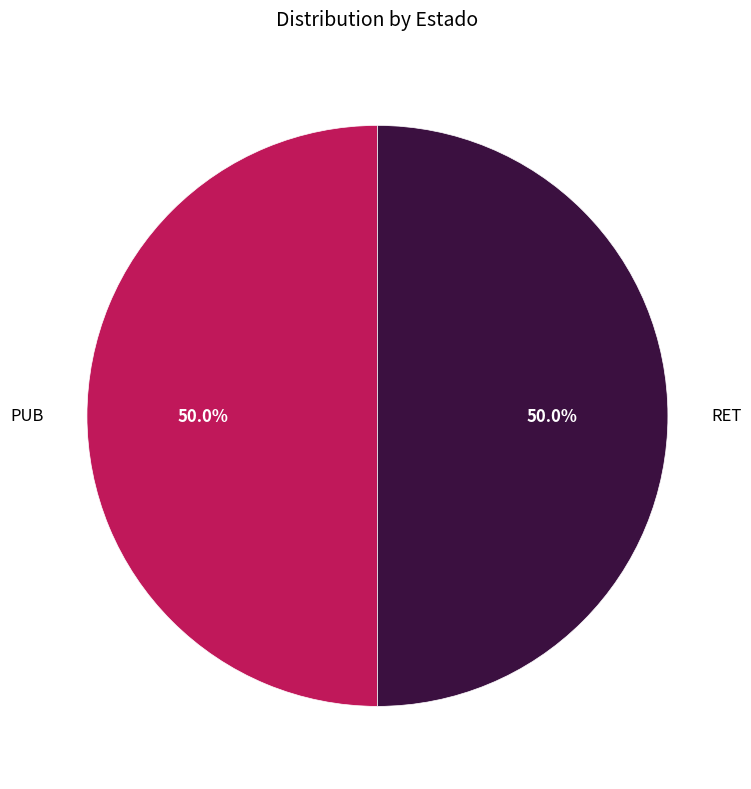

Approximately how many times larger is the value at RET compared to PUB?

1.0